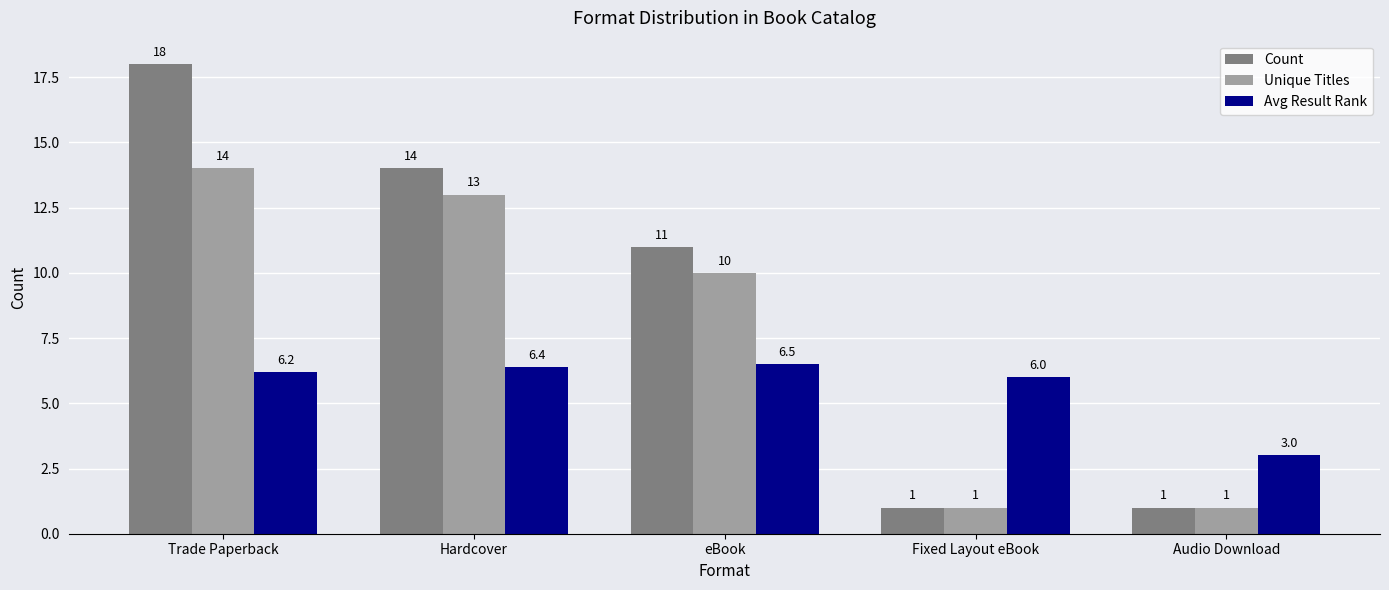

Reading left to right, what are all the values shown in this chart?

Count: Trade Paperback=18.0	Hardcover=14.0	eBook=11.0	Fixed Layout eBook=1.0	Audio Download=1.0
Unique Titles: Trade Paperback=14.0	Hardcover=13.0	eBook=10.0	Fixed Layout eBook=1.0	Audio Download=1.0
Avg Result Rank: Trade Paperback=6.2	Hardcover=6.4	eBook=6.5	Fixed Layout eBook=6.0	Audio Download=3.0